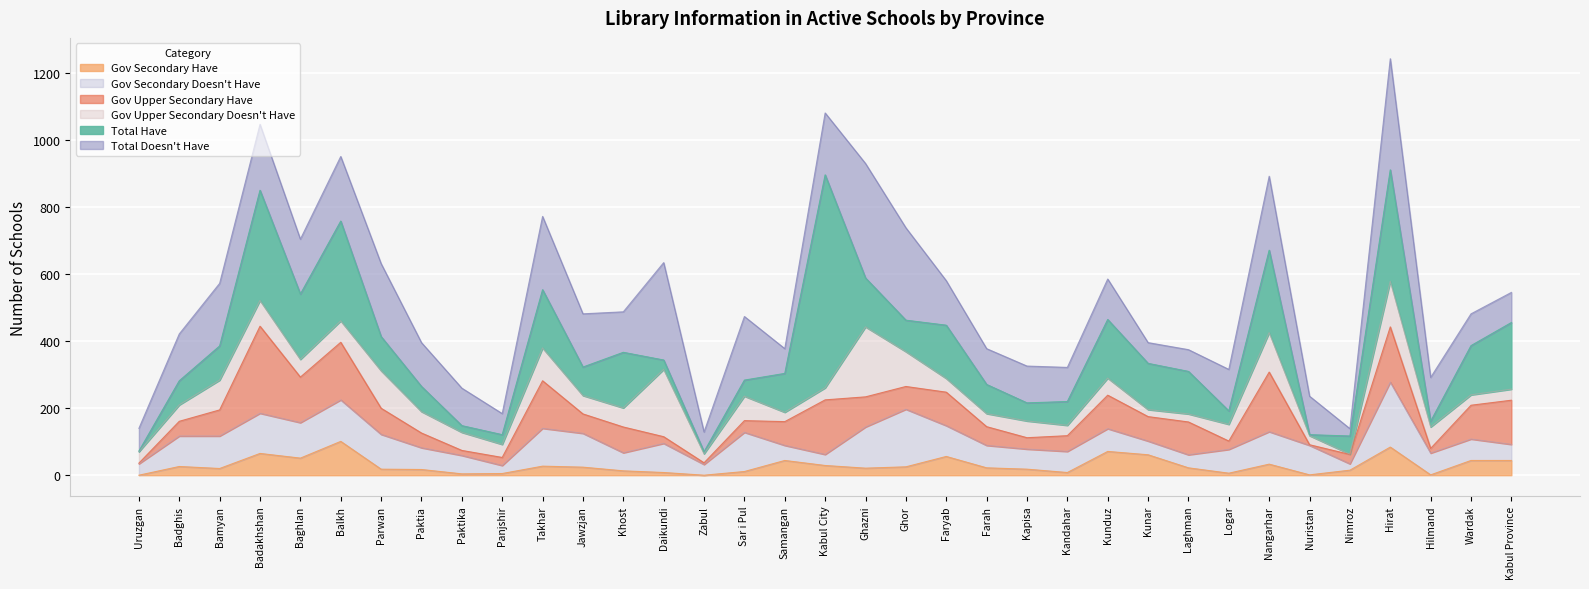

The Gov Secondary Doesn't Have series shows 18 at Wardak. True or false?

False